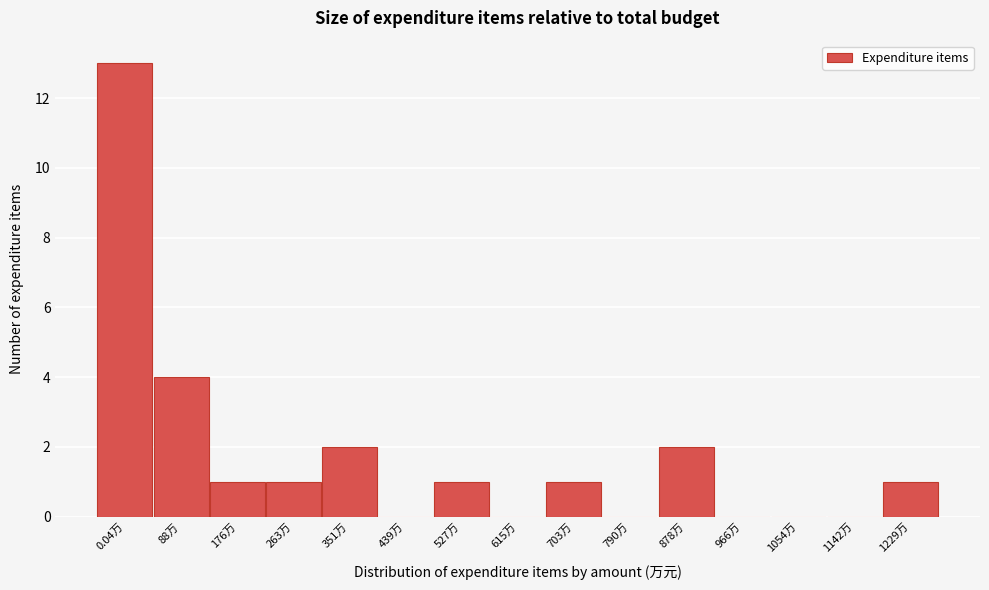

Reading left to right, list all the values displayed in this chart.

0.04万=13	88万=4	176万=1	263万=1	351万=2	439万=0	527万=1	615万=0	703万=1	790万=0	878万=2	966万=0	1054万=0	1142万=0	1229万=1